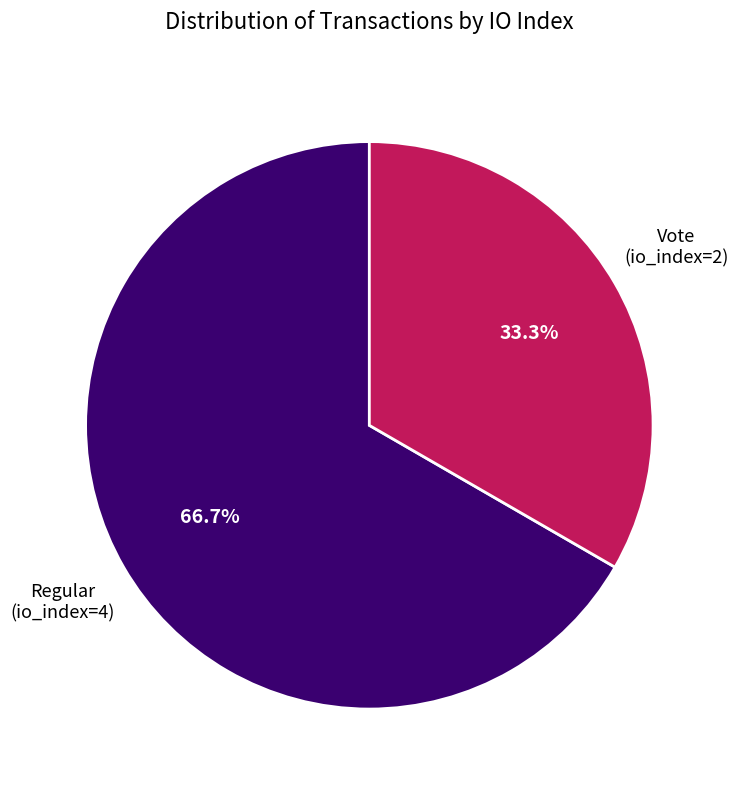

Is there a majority slice in this chart?

Yes